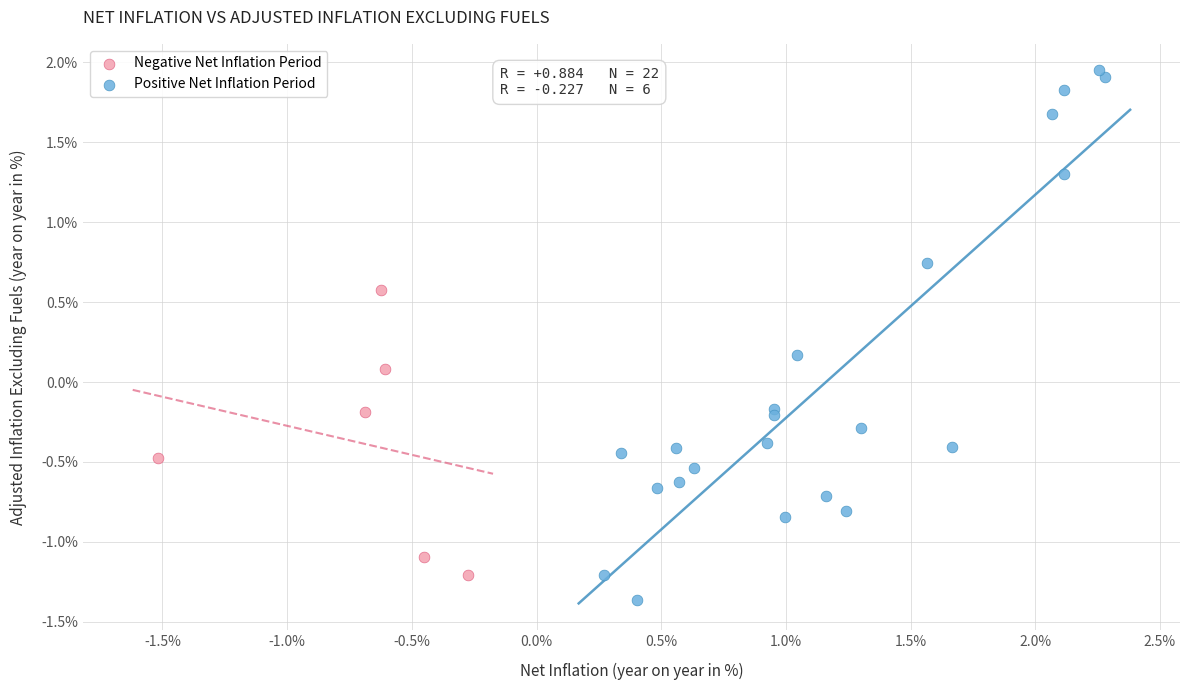

Which series has the widest spread of Y values?

Positive Net Inflation Period